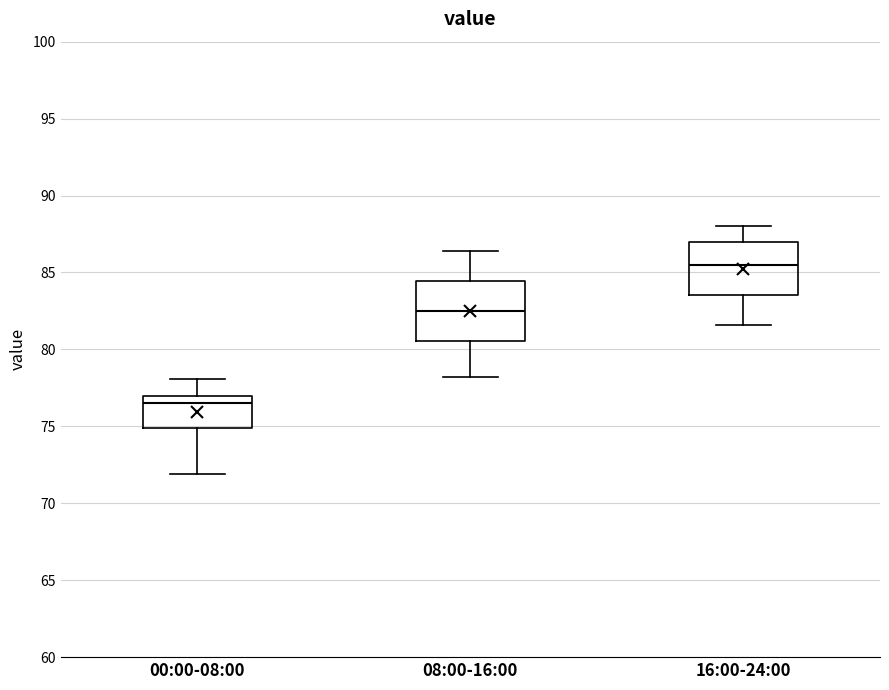

Where does the lower whisker of the box for 00:00-08:00 end on the y-axis? The values are not printed on the chart, so give them approximately, as read against the axis.

72.0